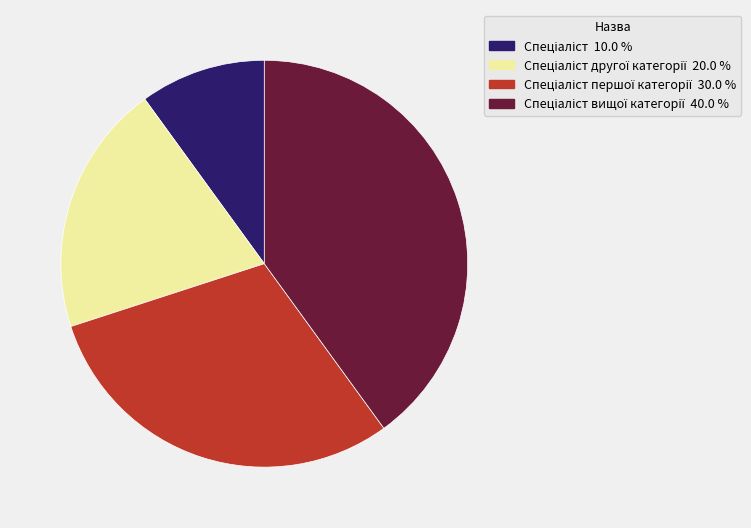

Does any single category account for the majority?

No